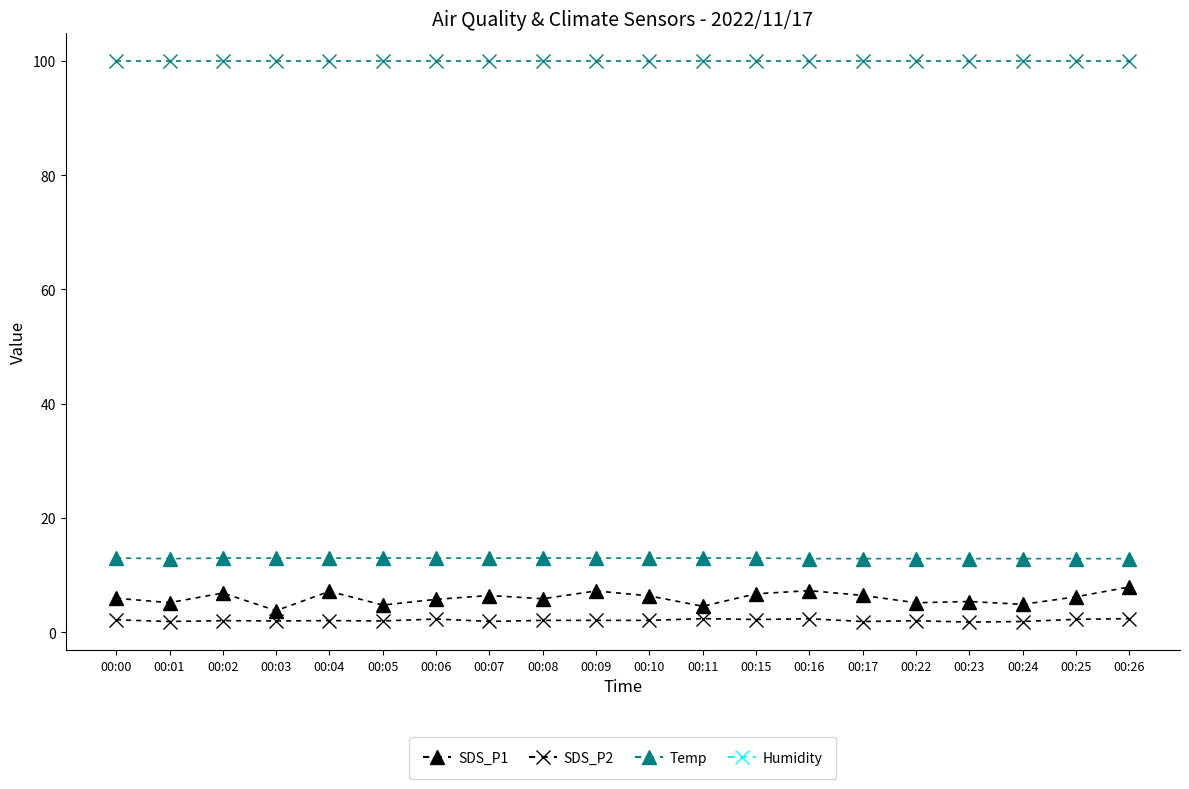

What is the spread (max minus min) of values at 00:00?

97.7